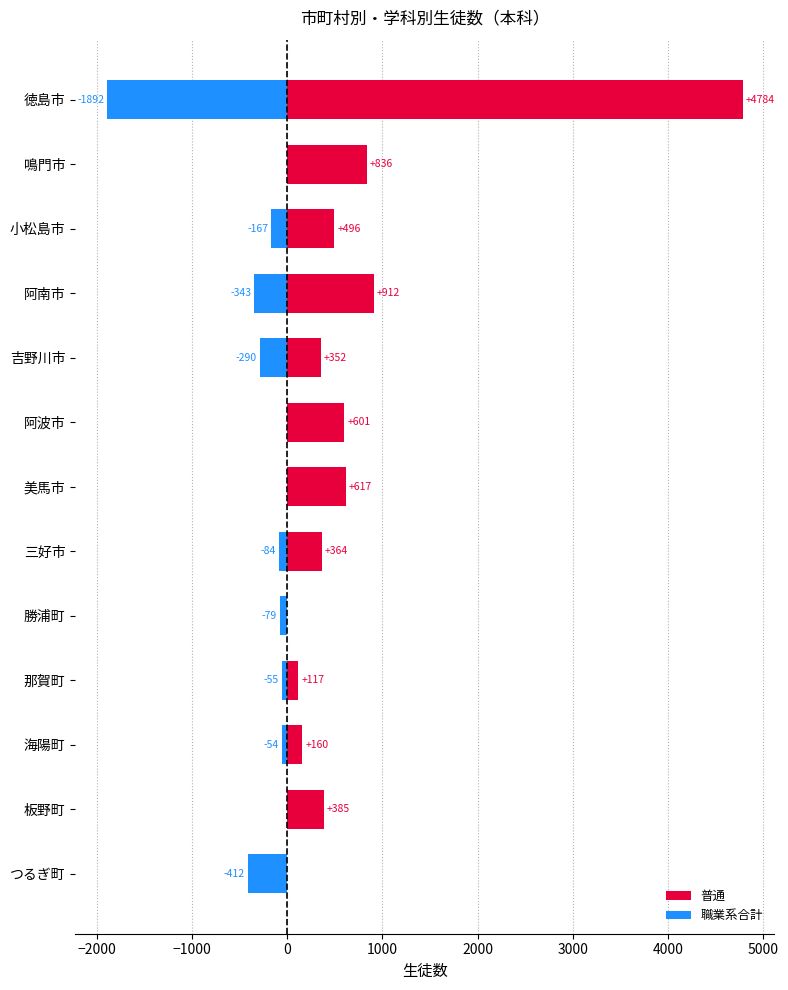

List the series in order of their peak value, highest first.

普通, 職業系合計